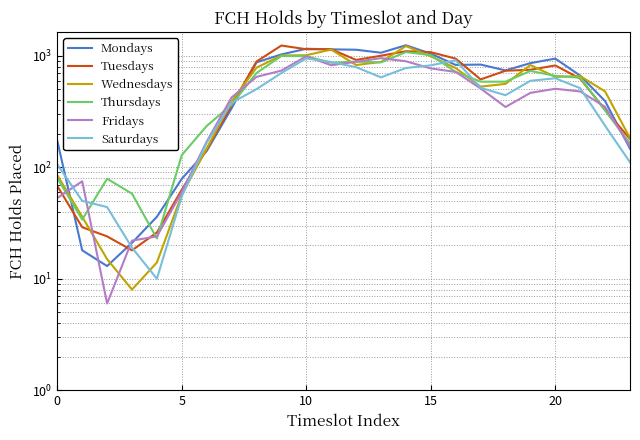

What is the label of the 13th point from the right?

11